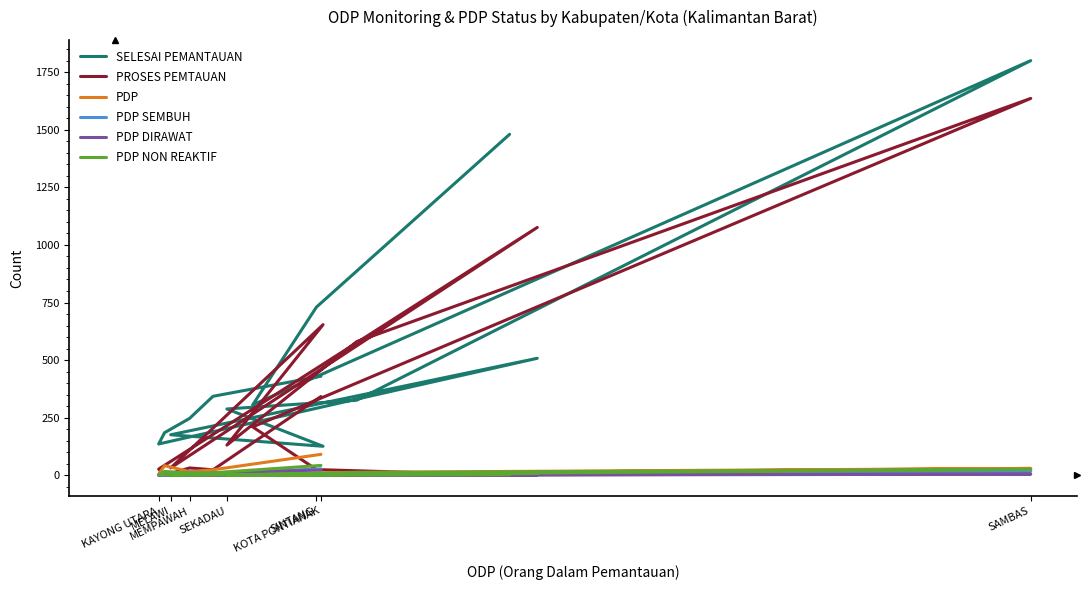

Which series has the widest spread of values?

SELESAI PEMANTAUAN